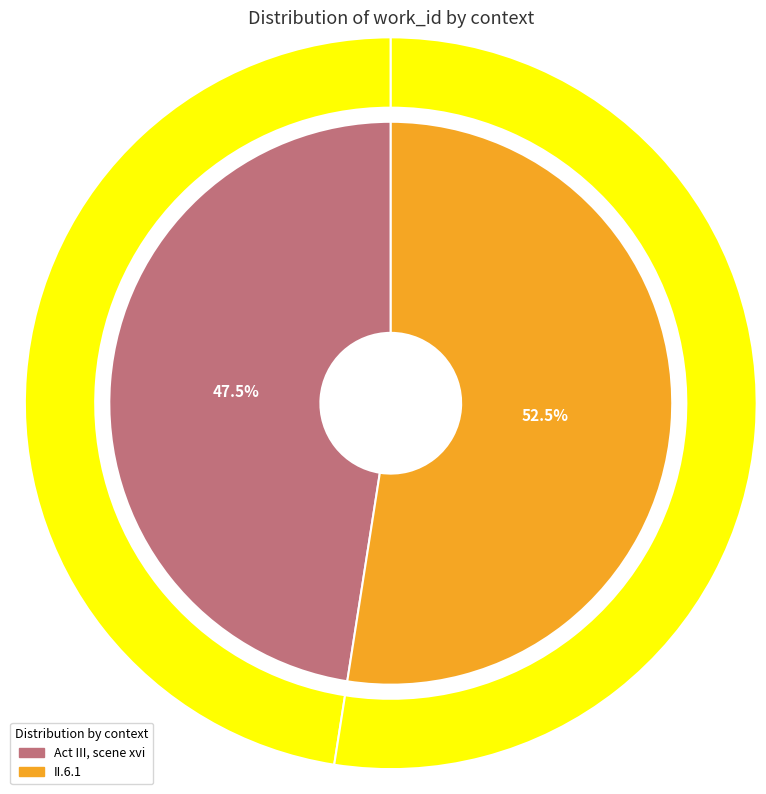

True or false: II.6.1 accounts for 45% of the total.

False